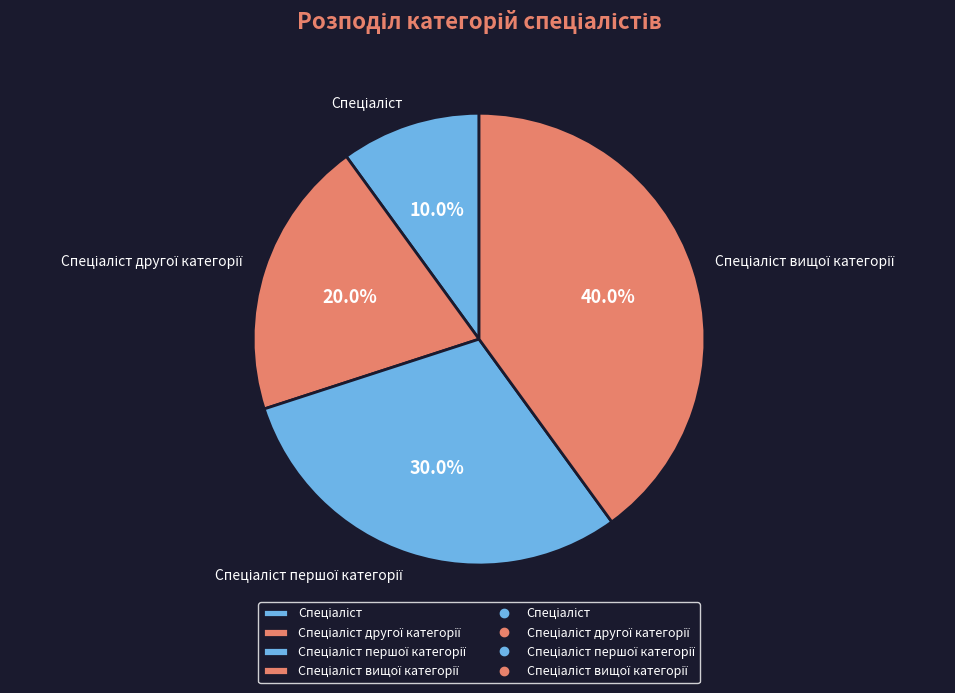

Does any single category account for the majority?

No